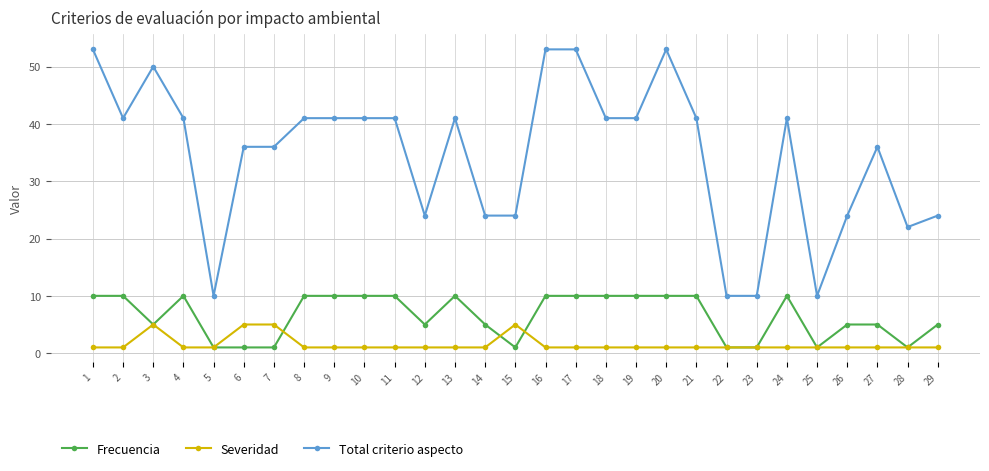

True or false: Severidad has more than 0 points higher than both neighbors.

True